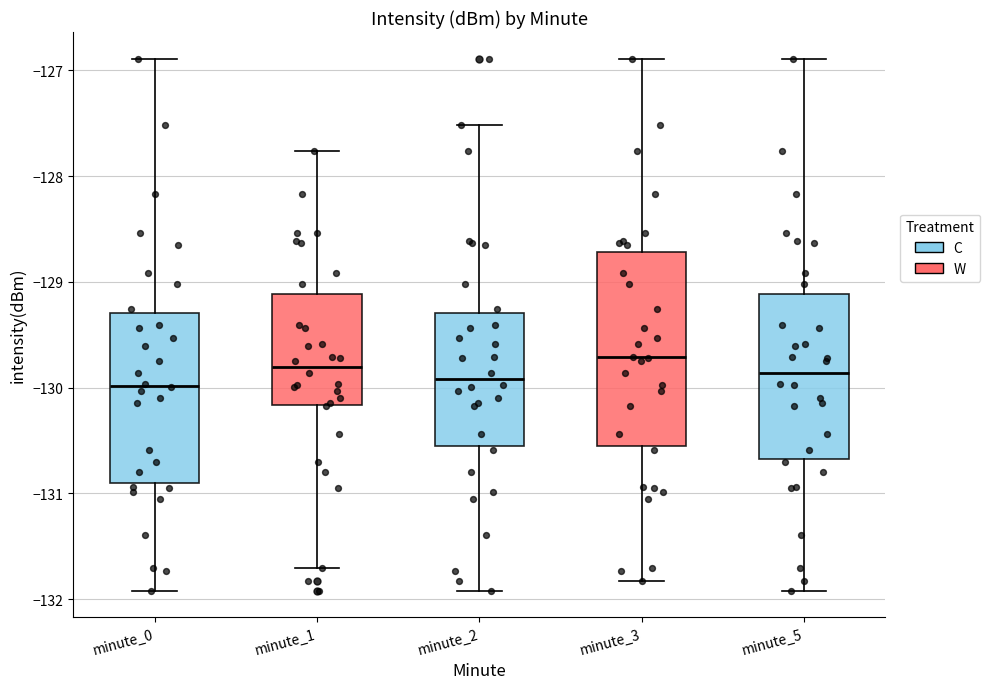

Comparing the boxes themselves (not the whiskers), which one is the tallest?

minute_3